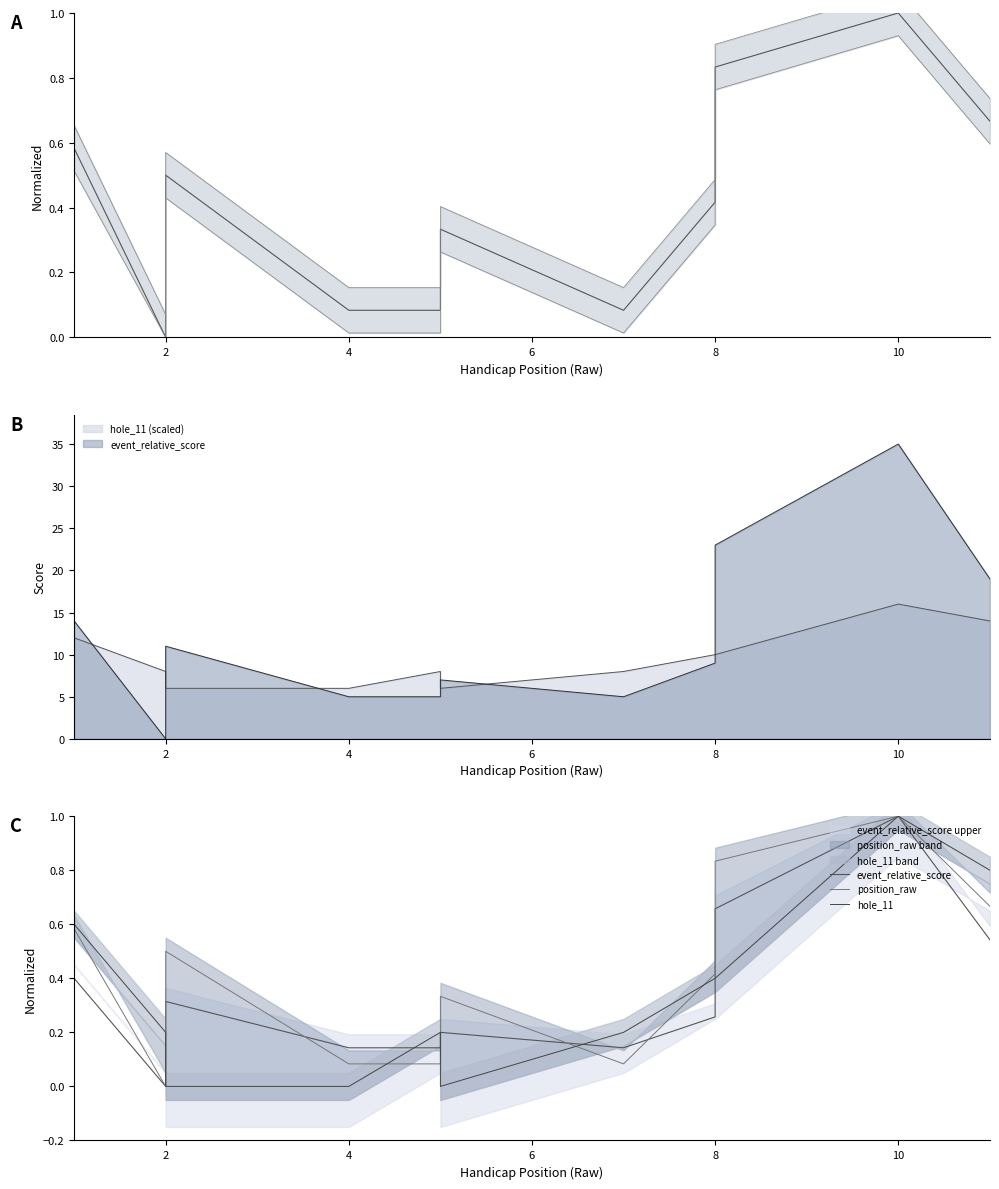

Which label corresponds to the smallest value in the chart?

2